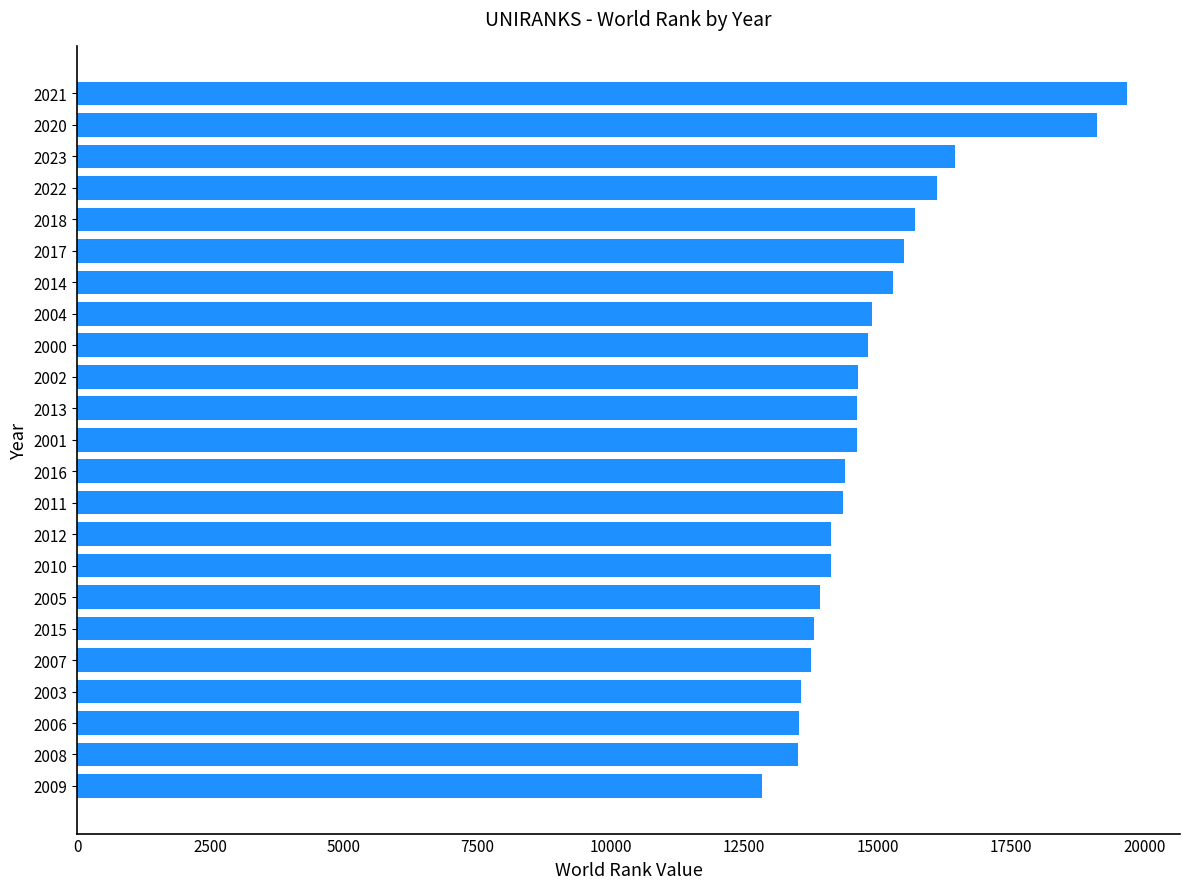

Read the value at 2004, to the nearest 100.

14900